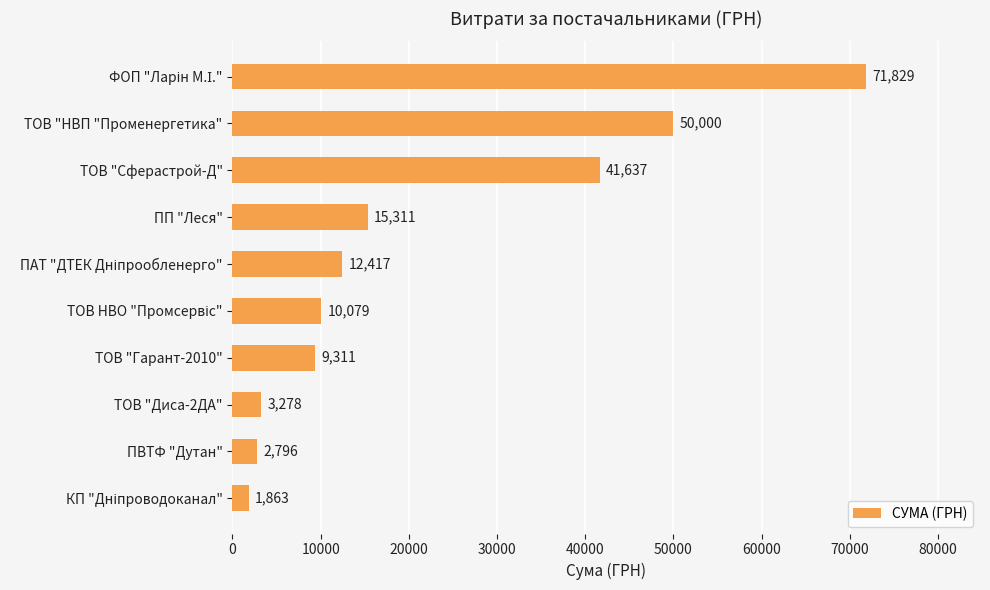

What value does the data have at ТОВ "Гарант-2010"?

9311.3